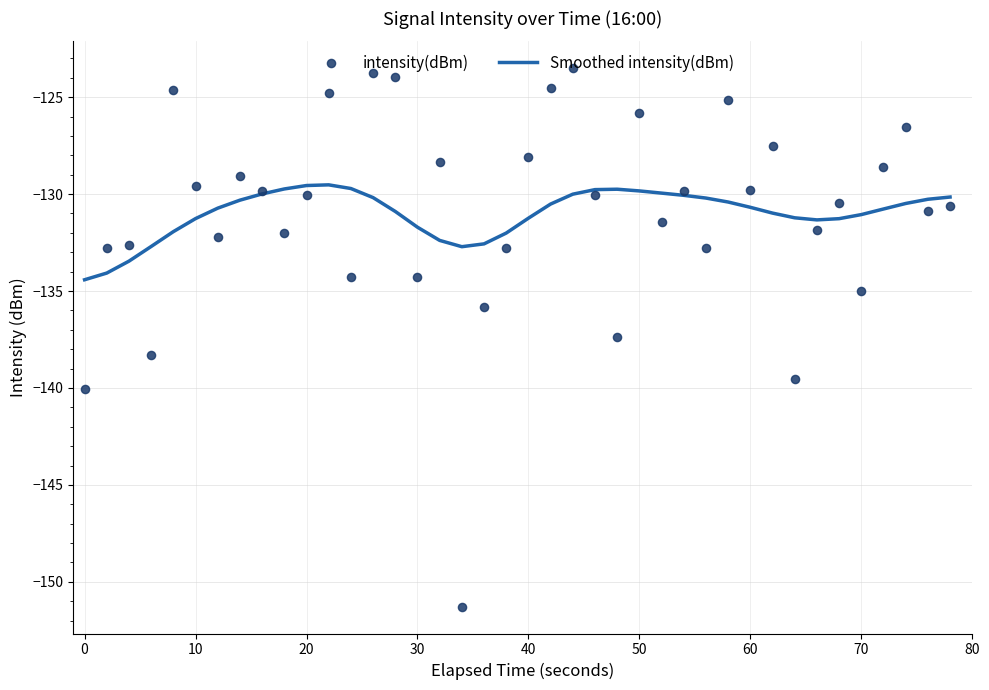

The Smoothed intensity(dBm) series shows -129.8 at 50. True or false?

True